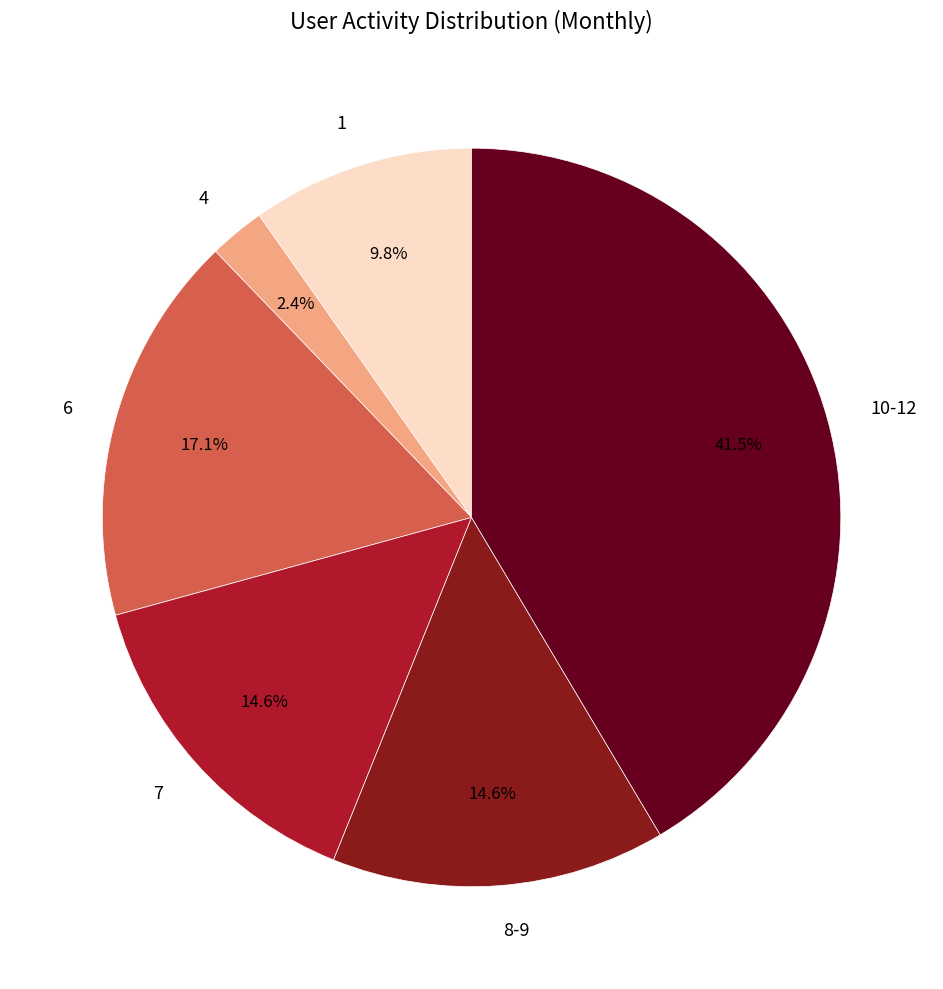

What is the ratio of the value at 1 to the value at 6?

0.6